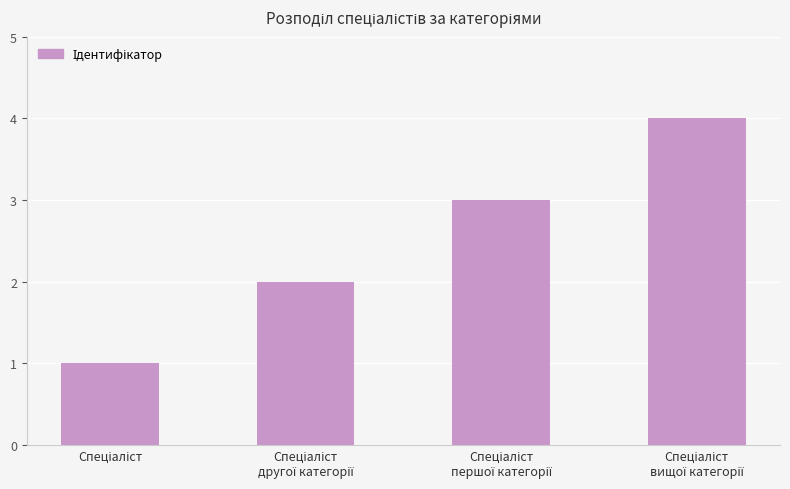

What is the greatest value displayed?

4